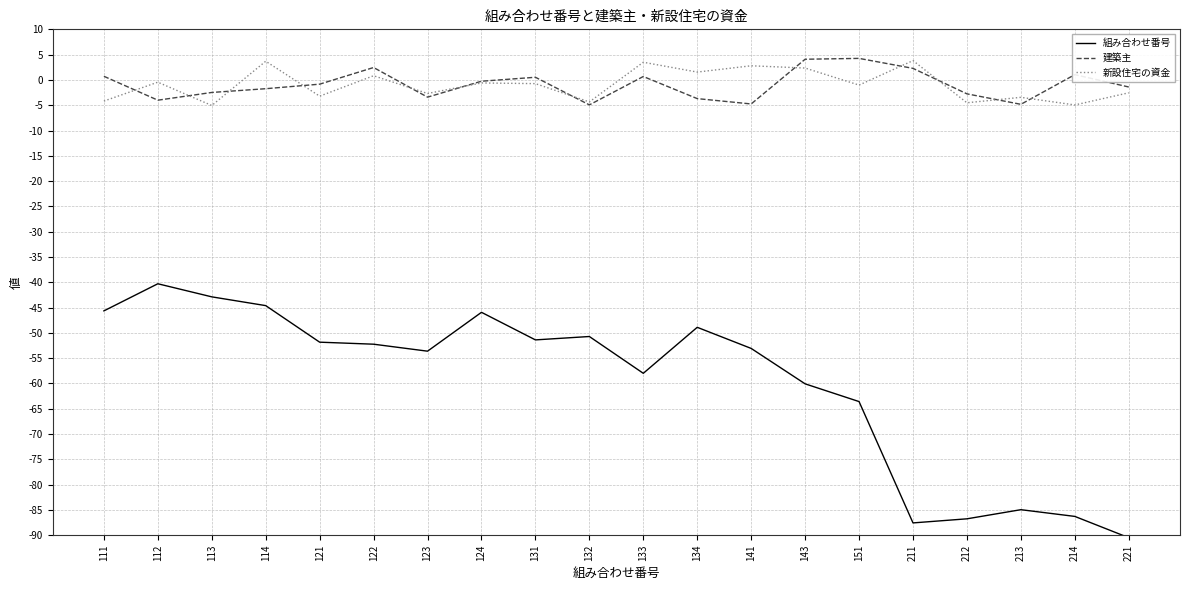

What is the maximum value shown in the chart?

4.3